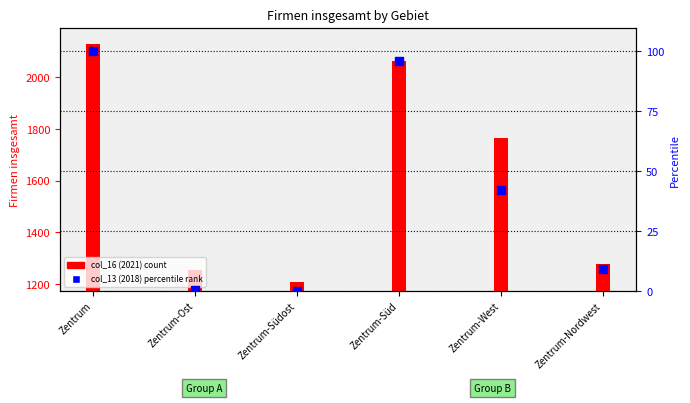

Which series contains the lowest Y value?

col_13 (2018) percentile rank